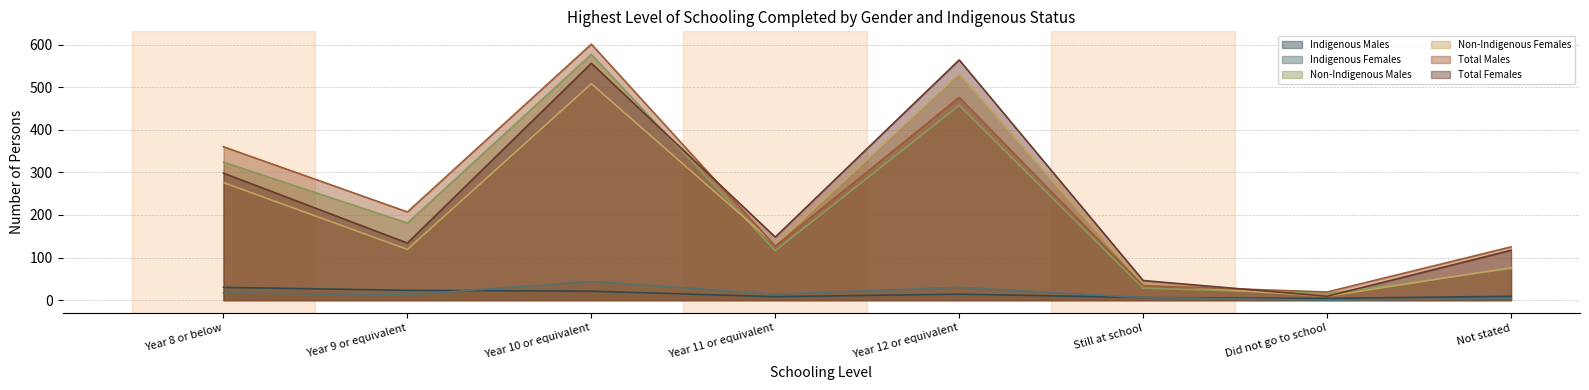

Read the Total Males value at Not stated, to the nearest 100.

100